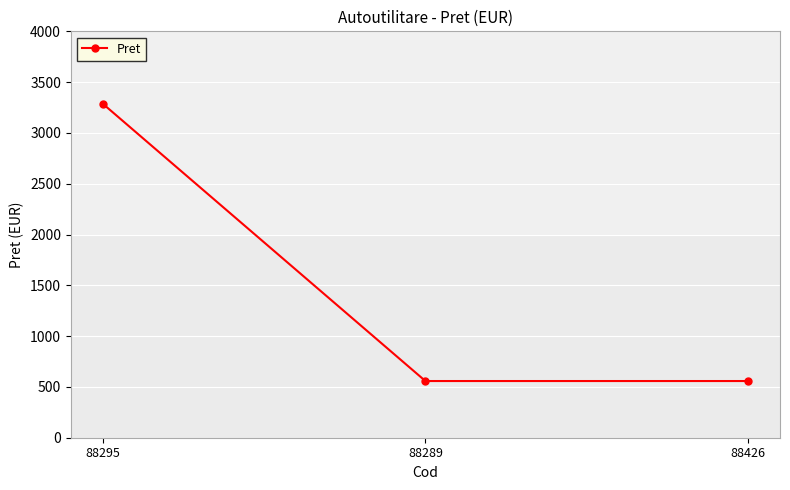

What is the label of the 1st point from the left?

88295